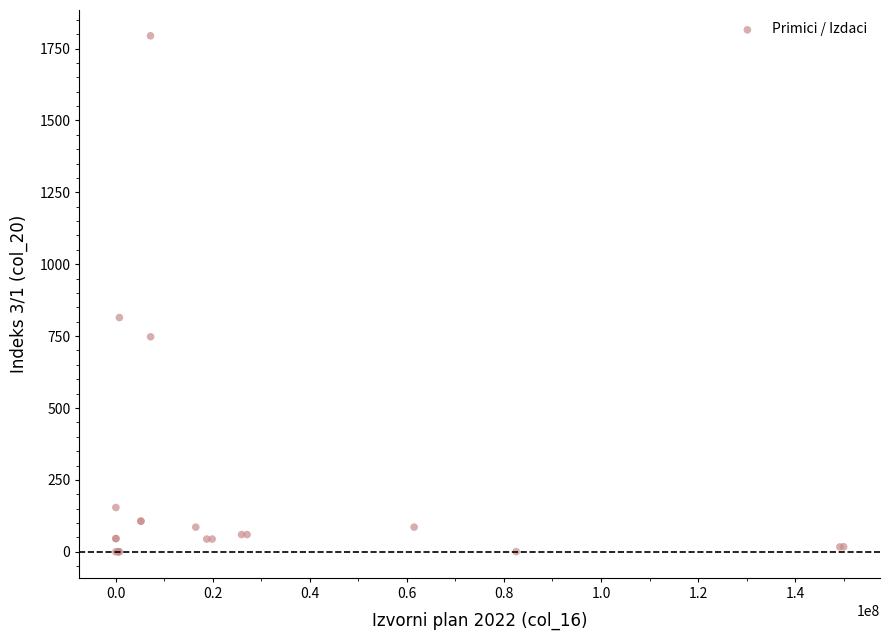

What Y value in the scatter plot is closest to 897?

814.5